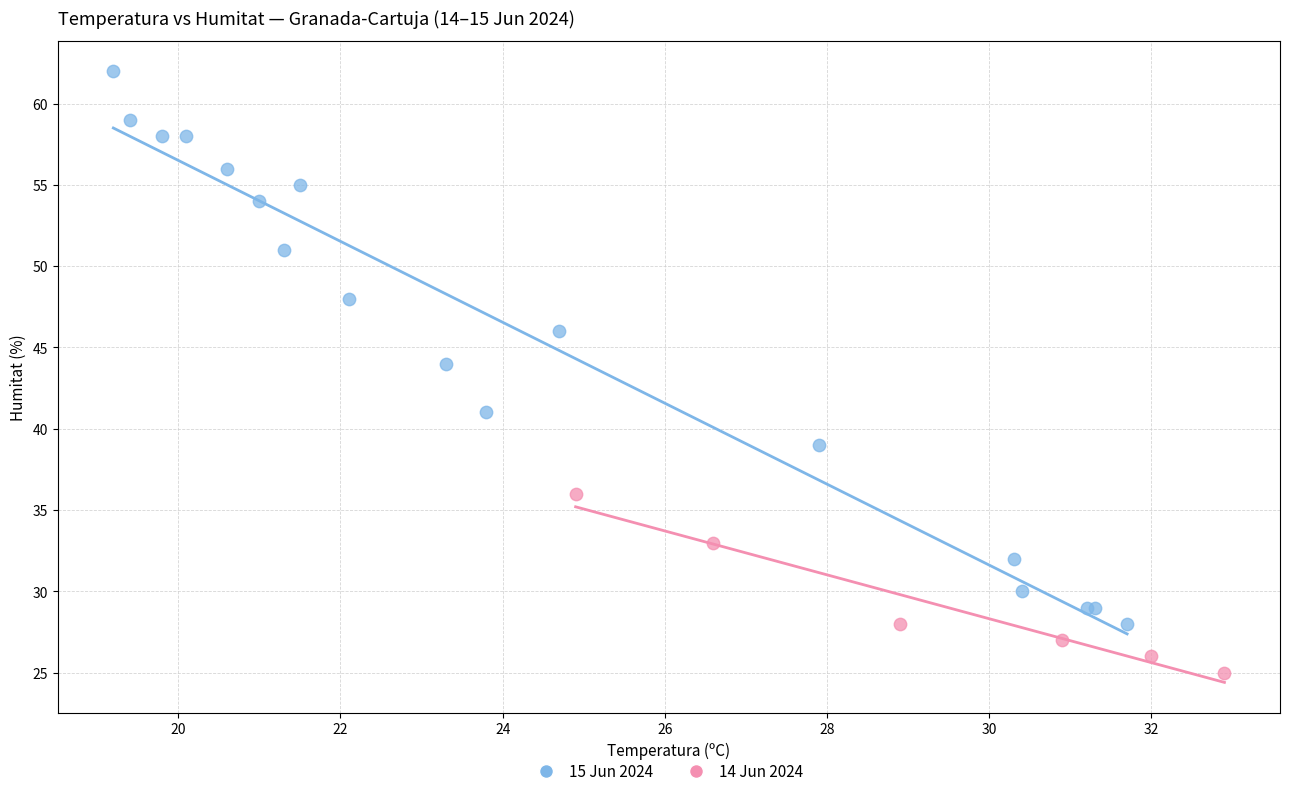

Which series contains the highest Y value?

15 Jun 2024